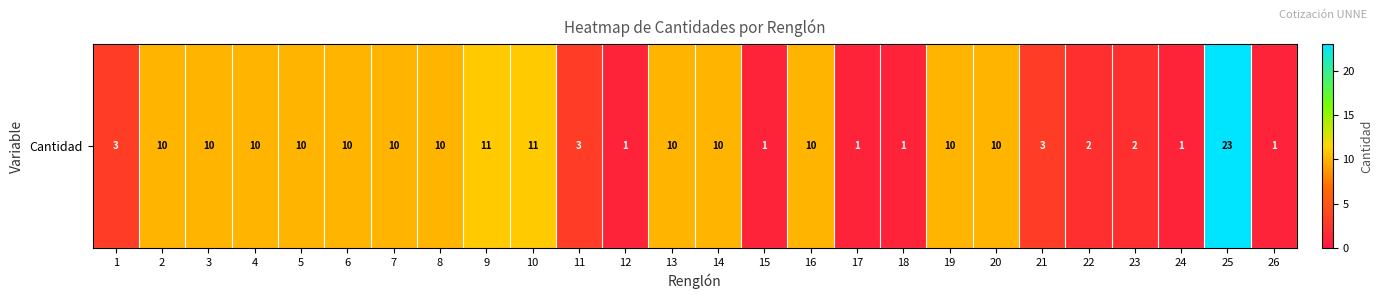

List the labels in order of value, largest first.

25, 9, 10, 2, 3, 4, 5, 6, 7, 8, 13, 14, 16, 19, 20, 1, 11, 21, 22, 23, 12, 15, 17, 18, 24, 26